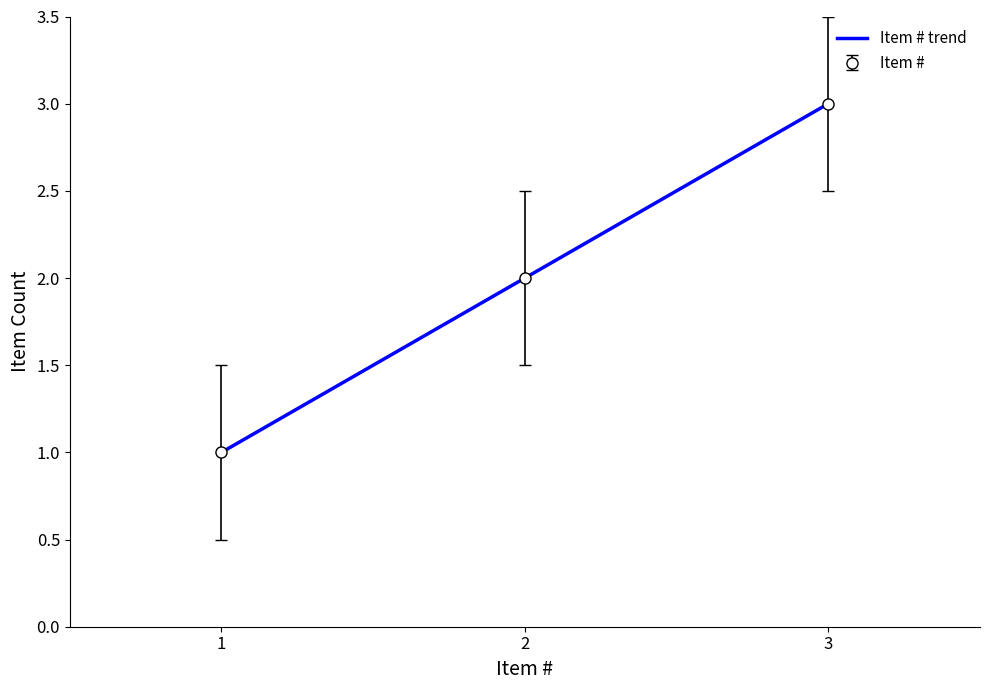

How many data points are less than 2?

1